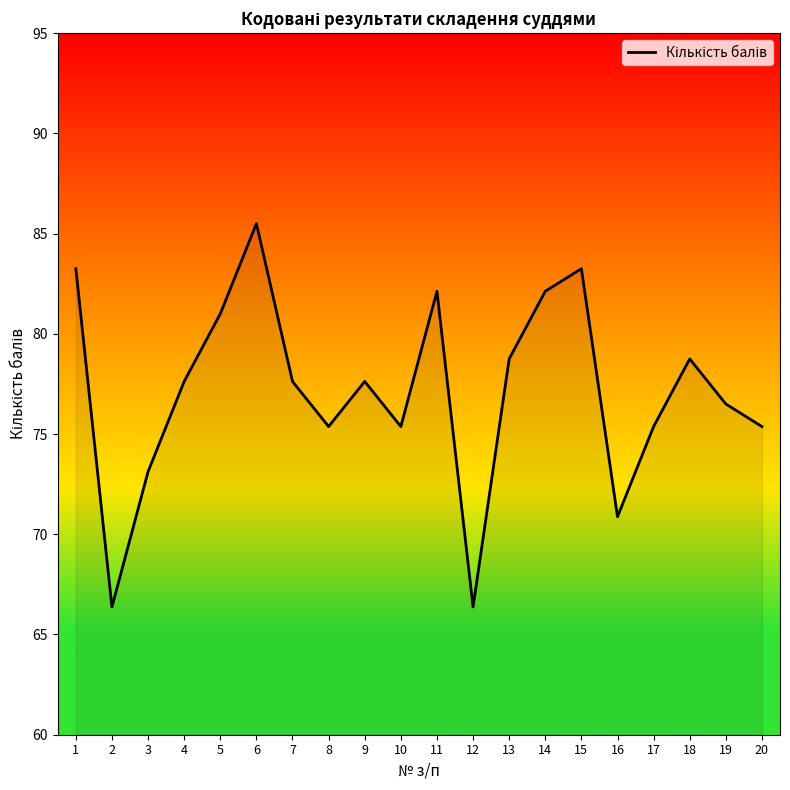

How many interior local valleys (lower than both neighbors) does the data have?

5